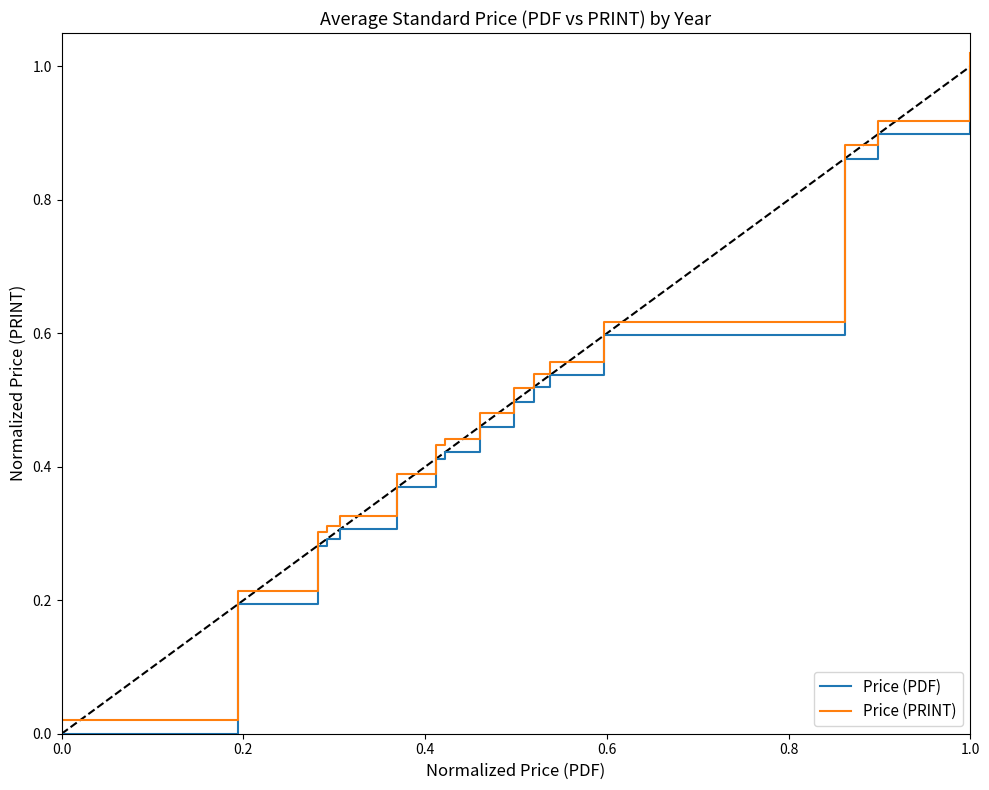

How many lines are shown in the chart?

2